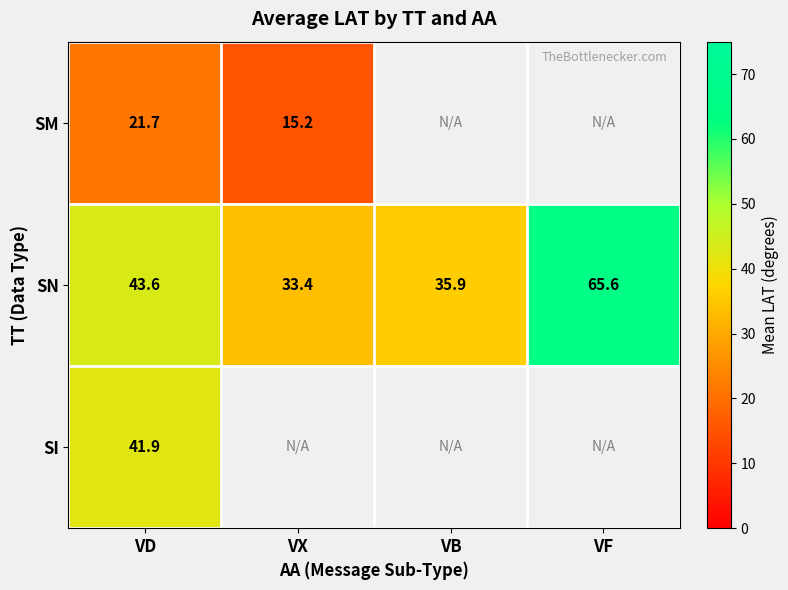

Is the value of SM at VD greater than the value of SN at VB?

No